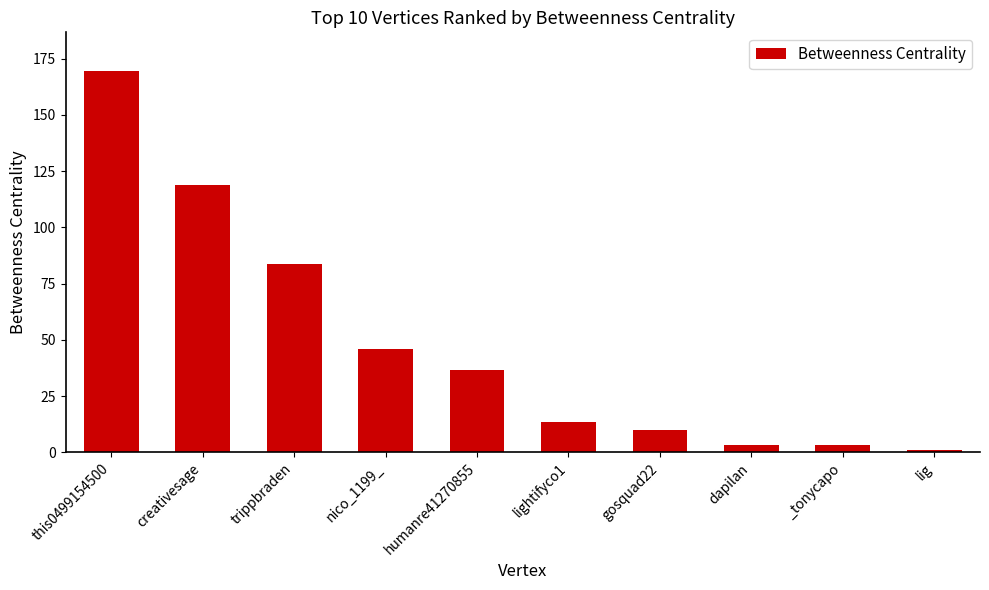

How many categories are shown in the chart?

10